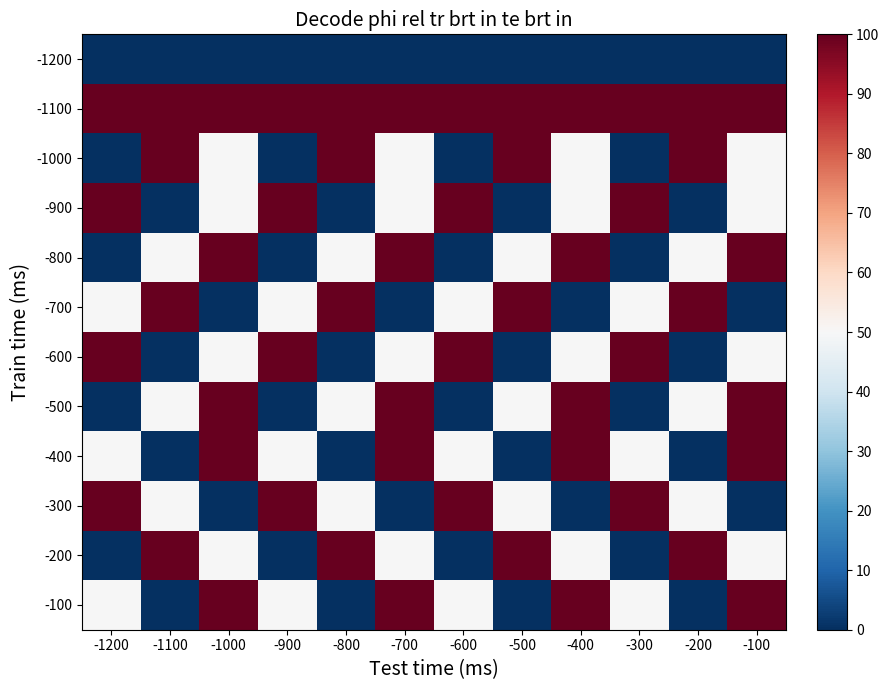

List the series in order of their peak value, lowest first.

-1200, -1100, -1000, -900, -800, -700, -600, -500, -400, -300, -200, -100